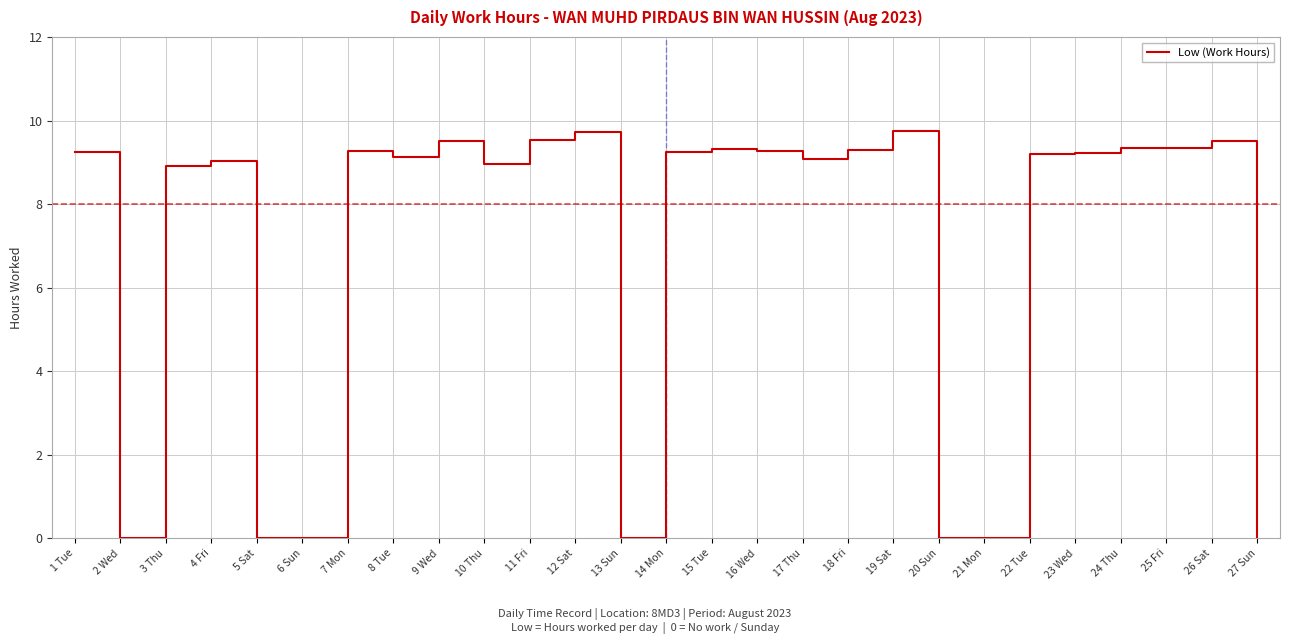

Does the chart have visible grid lines?

Yes